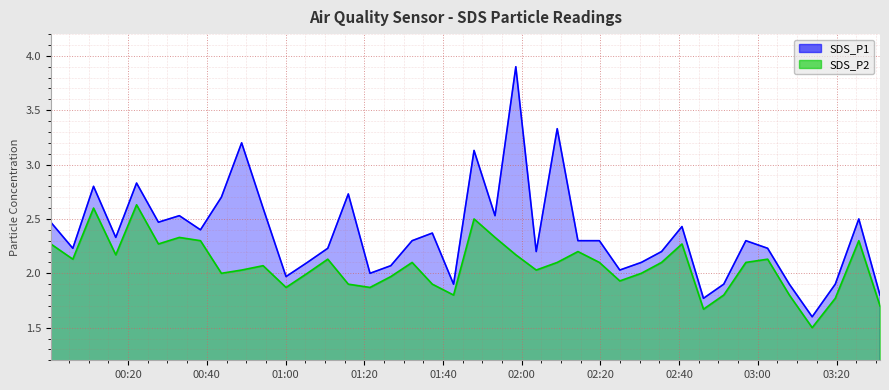

Which label corresponds to the smallest value in the chart?

2022/09/05 03:13:49